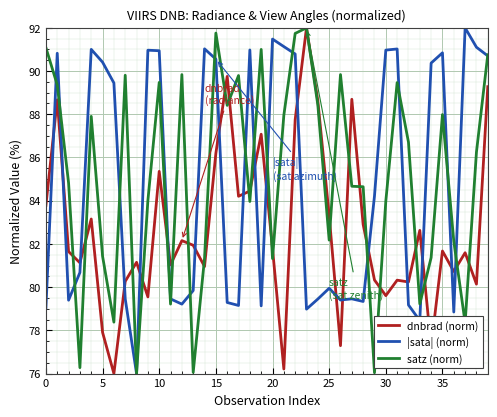

How many values in the satz (norm) series are below 86?

20